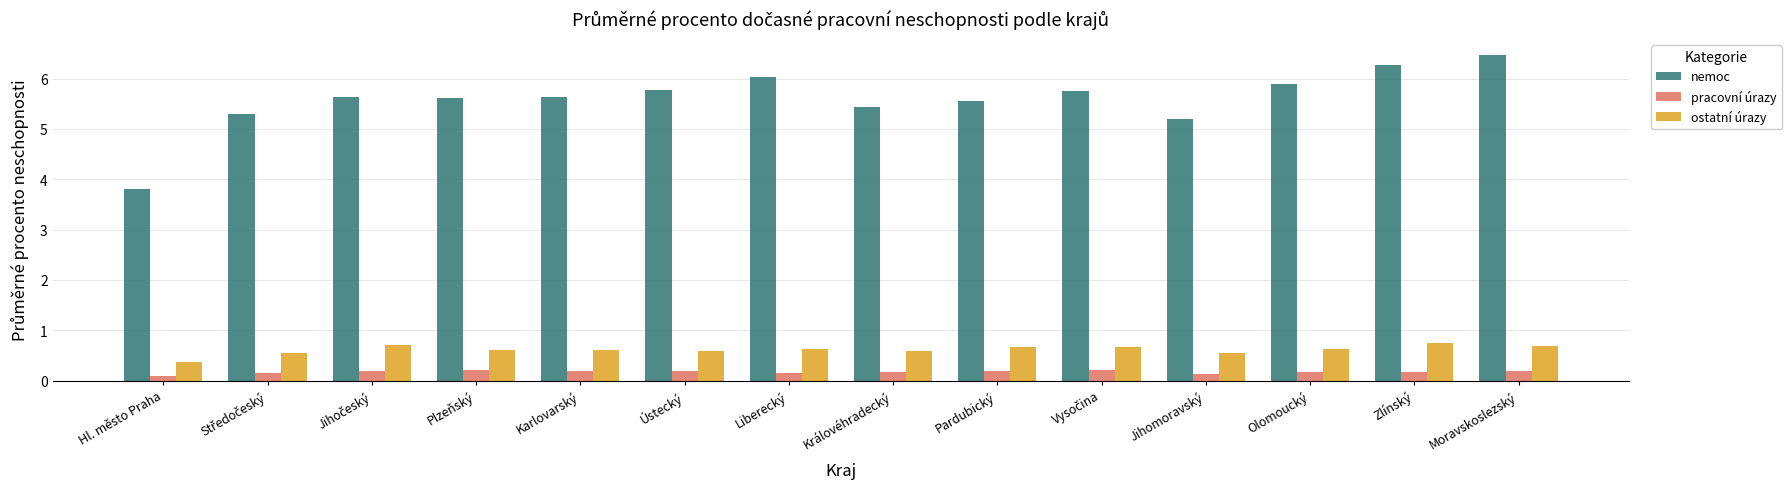

List the series in order of their peak value, lowest first.

pracovní úrazy, ostatní úrazy, nemoc